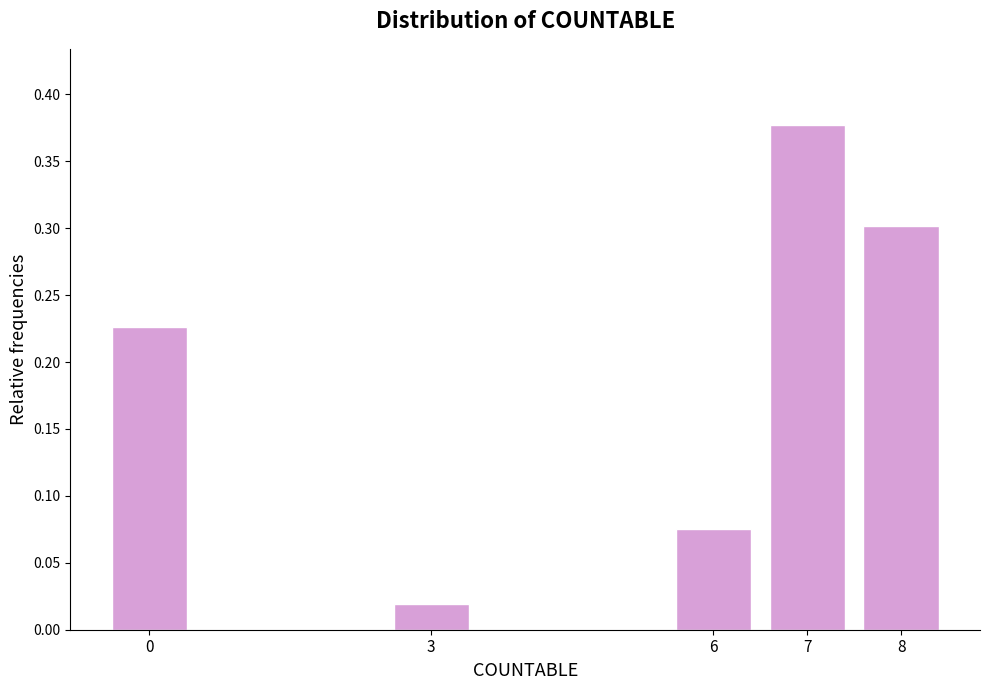

Which label corresponds to the smallest value in the chart?

3